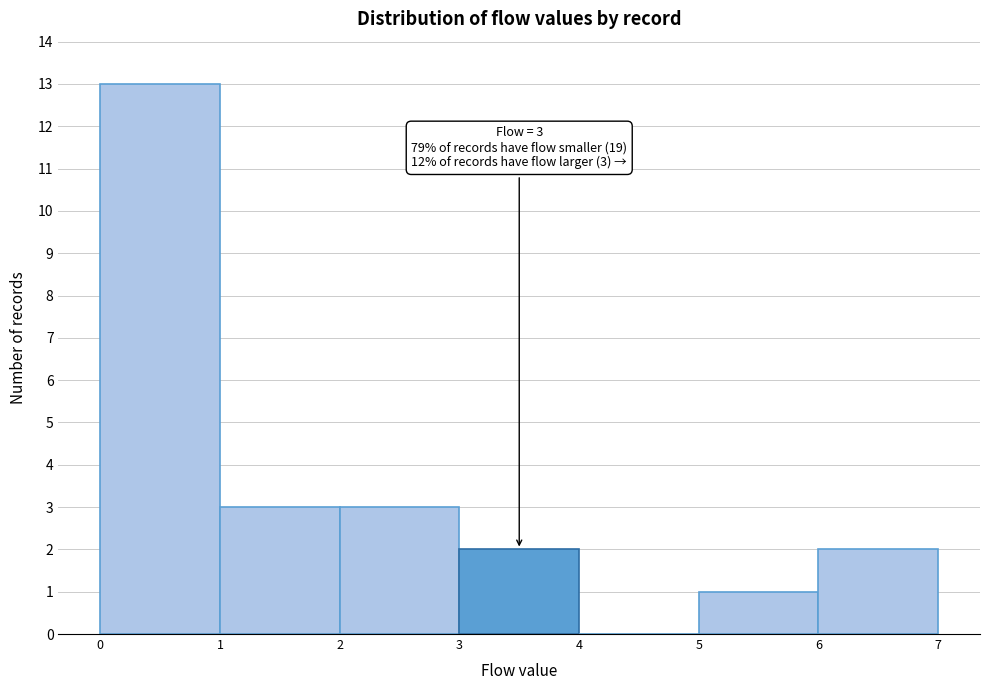

Over which range of the x-axis is the bar tallest?

0 to 1